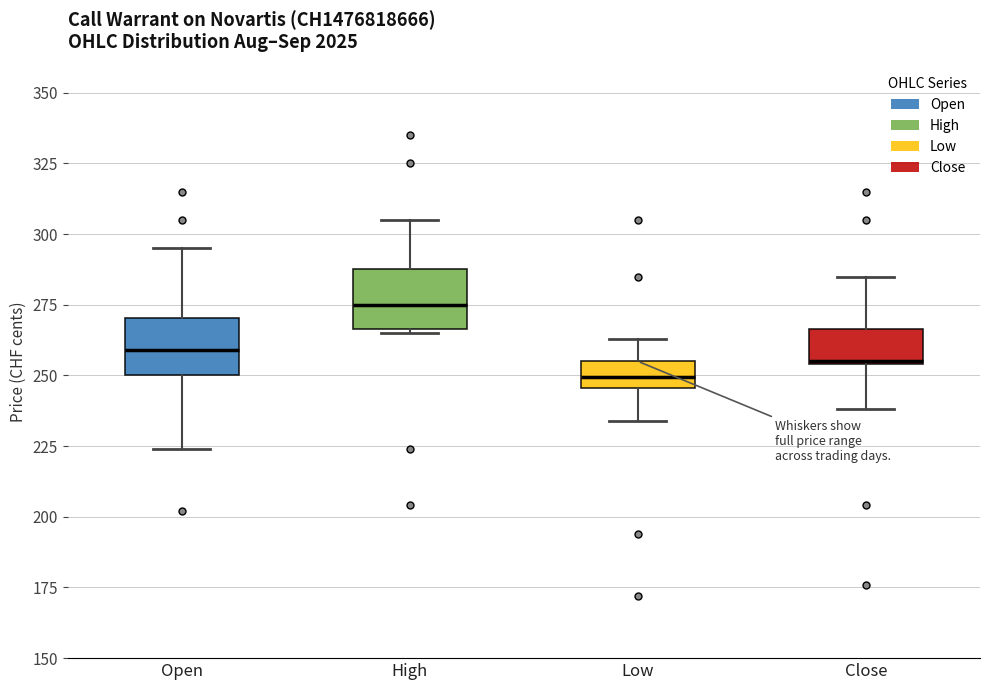

Reading left to right, read every box against the y-axis: the position of its median line, the range the box covers, and the ends of its whiskers. The values are not printed on the chart, so give them approximately, as read against the axis.

Open: median 260, box 250 to 270, whiskers 225 to 295
High: median 275, box 265 to 290, whiskers 265 to 305
Low: median 250, box 245 to 255, whiskers 235 to 265
Close: median 255, box 255 to 265, whiskers 240 to 285